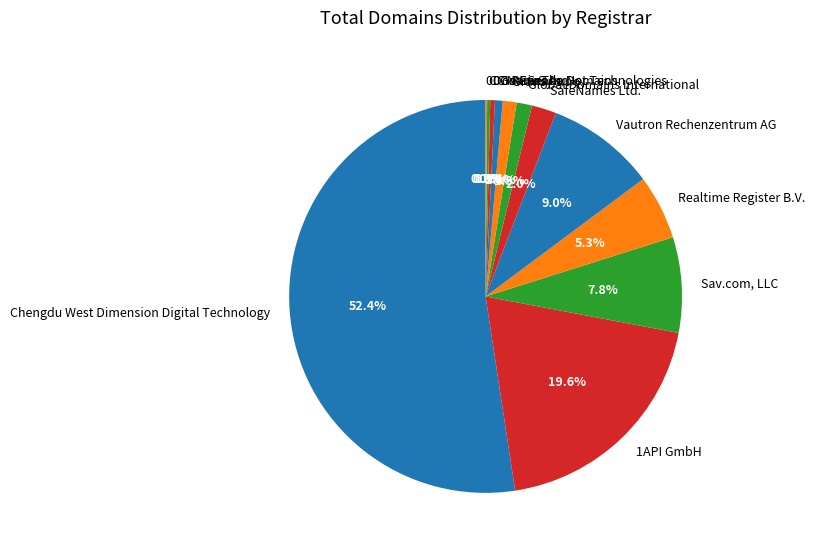

Does Chengdu West Dimension Digital Technology account for over 50% of the chart?

Yes